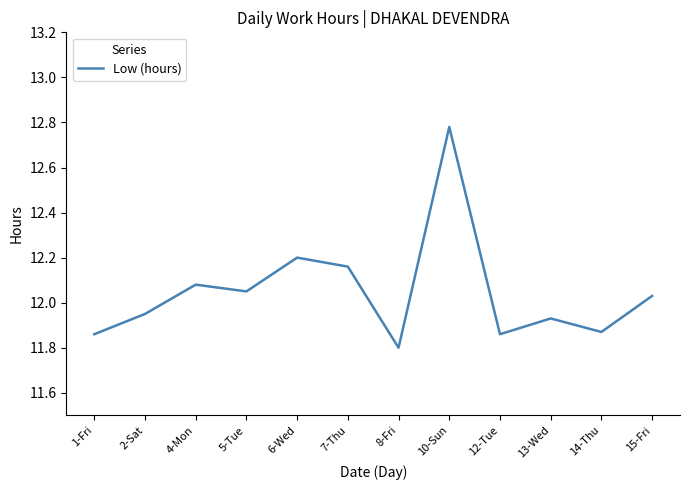

The value at 6-Wed is 12.2. True or false?

True